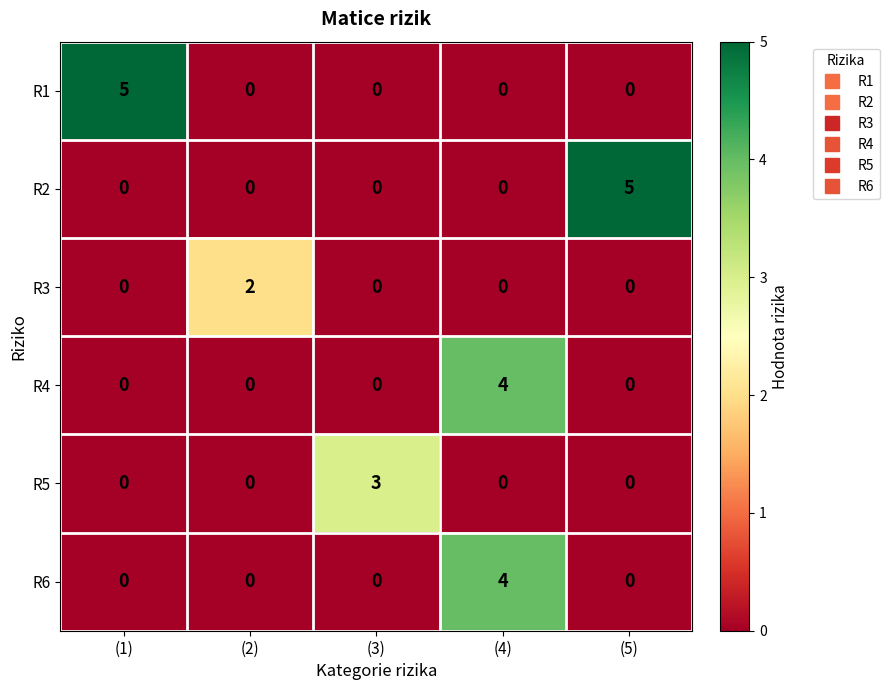

Is it true that R2 equals -2 at (3)?

False